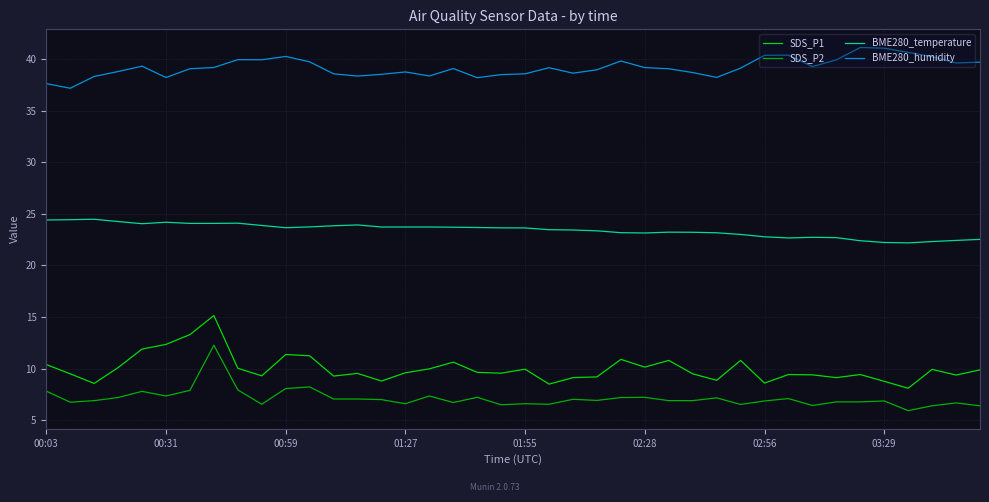

True or false: SDS_P2 and BME280_humidity intersect in this chart.

False